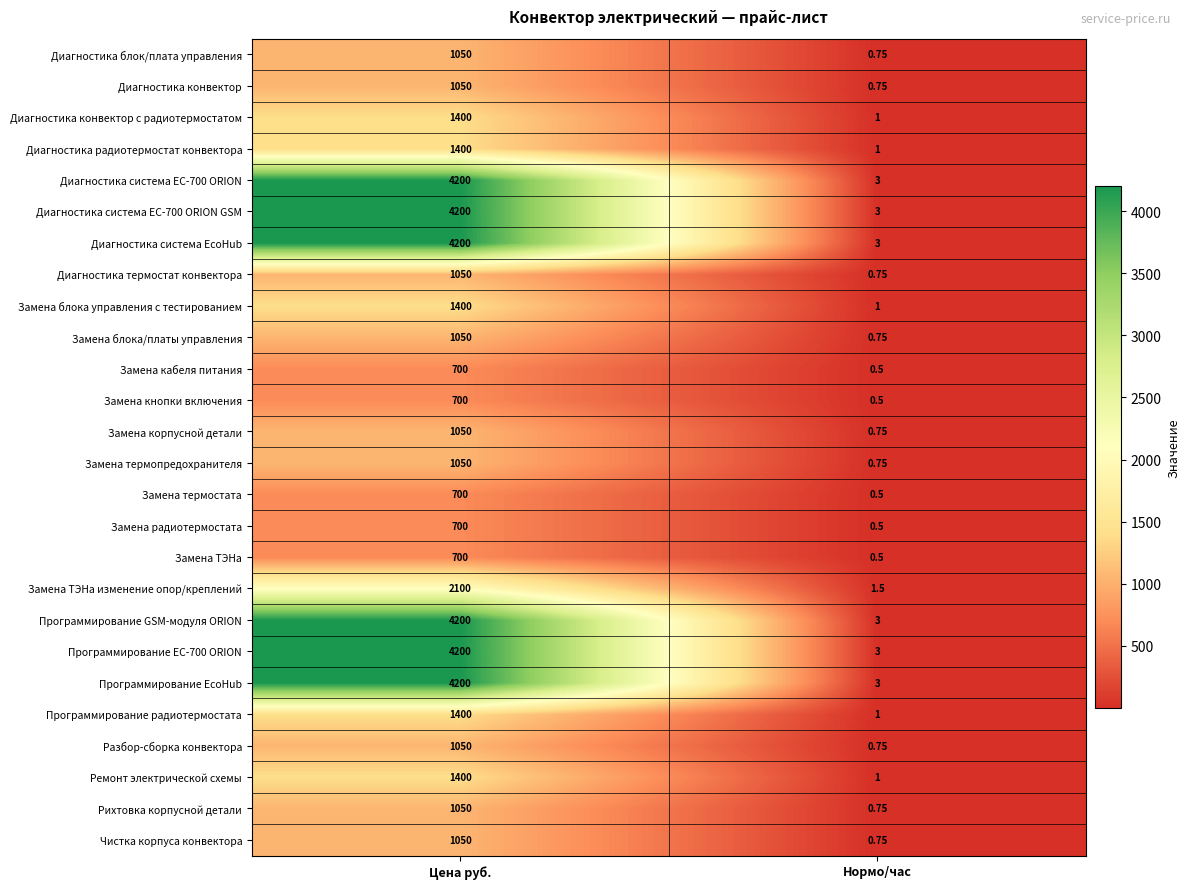

Rank the categories by Диагностика радиотермостат конвектора value from lowest to highest.

Нормо/час, Цена руб.